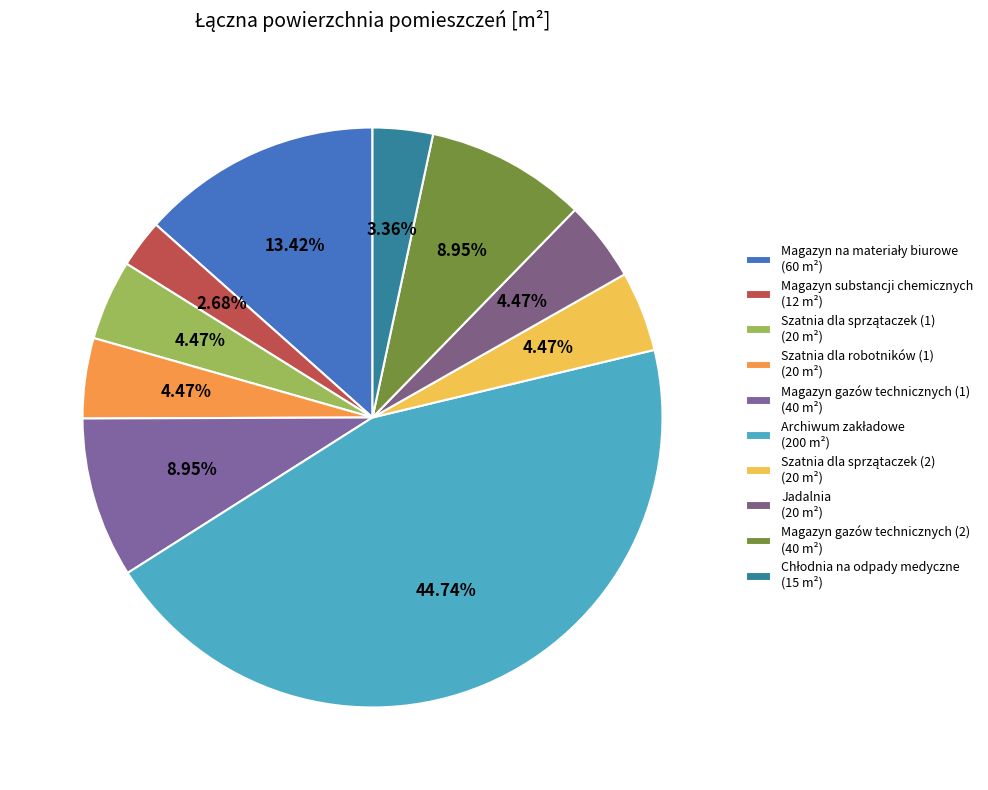

Rank the categories by value from lowest to highest.

Magazyn substancji chemicznych, Chłodnia na odpady medyczne, Szatnia dla sprzątaczek (1), Szatnia dla robotników (1), Szatnia dla sprzątaczek (2), Jadalnia, Magazyn gazów technicznych (1), Magazyn gazów technicznych (2), Magazyn na materiały biurowe, Archiwum zakładowe